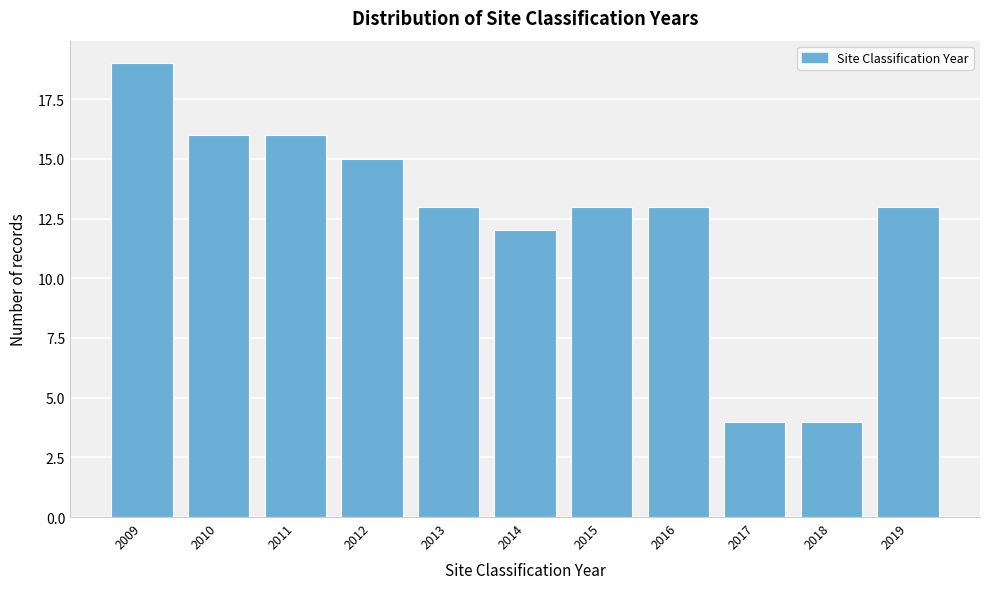

Reading left to right, transcribe all the data shown in this chart.

2009=19	2010=16	2011=16	2012=15	2013=13	2014=12	2015=13	2016=13	2017=4	2018=4	2019=13